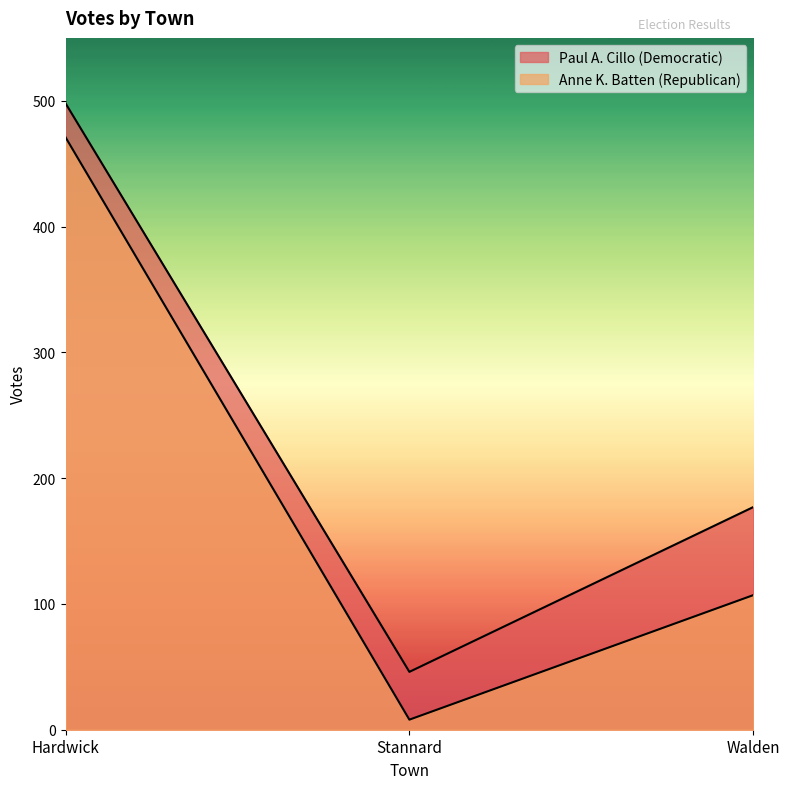

Reading right to left, what are all the values shown in this chart?

Paul A. Cillo (Democratic): 177	46	498
Anne K. Batten (Republican): 107	8	471